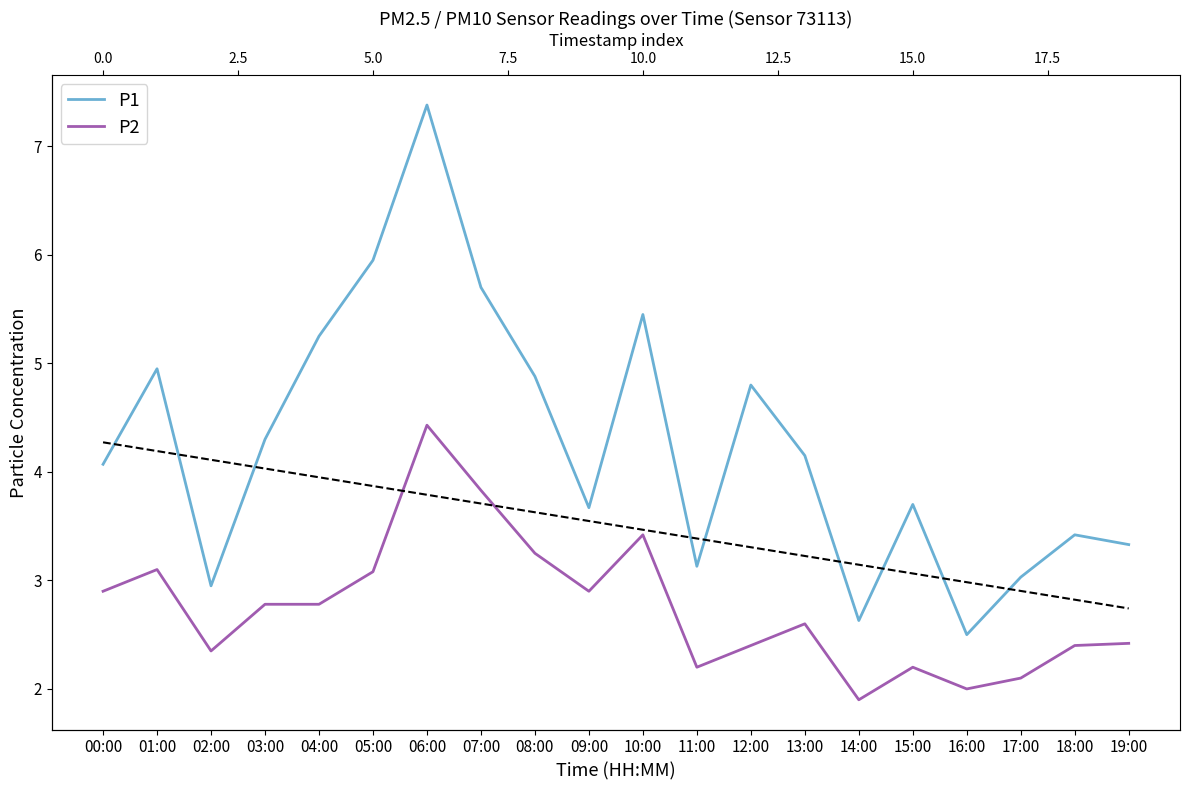

What is the label of the 12th point from the right?

08:00